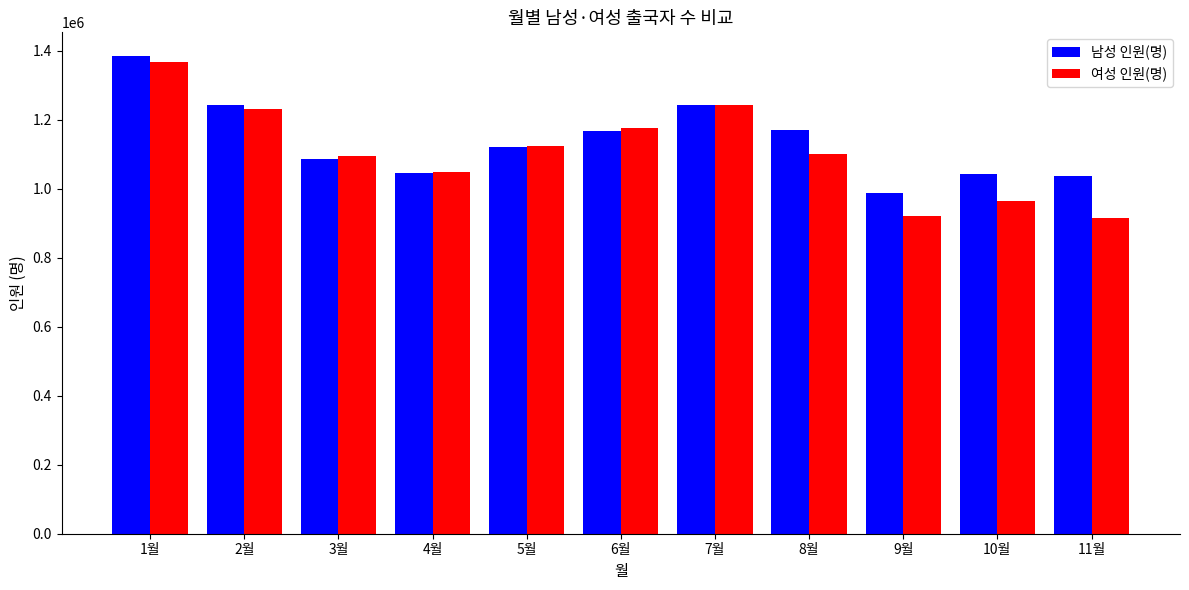

Which series has the largest total across all categories?

남성 인원(명)